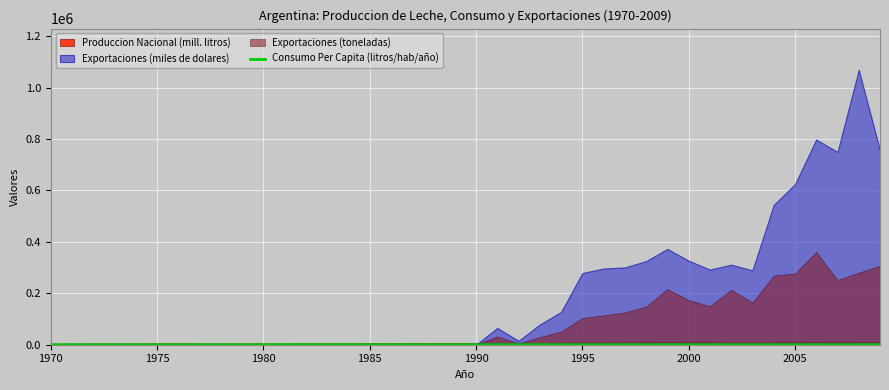

What is the difference between the values at 18 and 31?

42.1